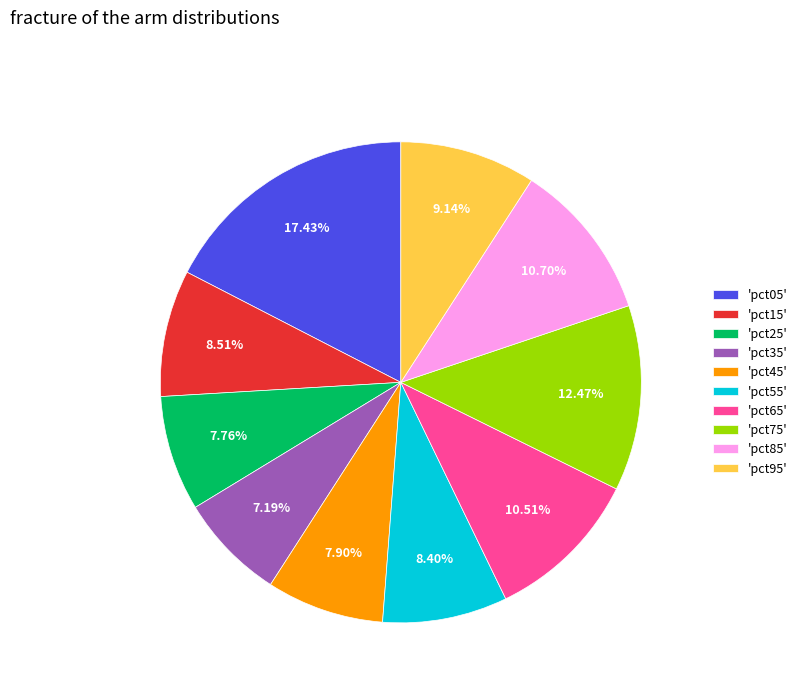

Is there any slice that represents more than half of the pie?

No